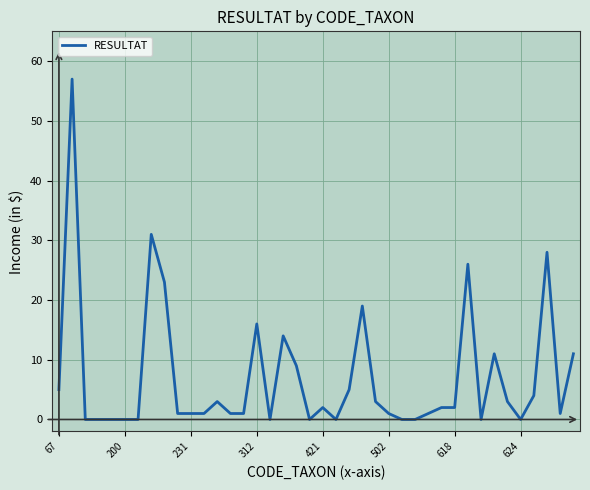

What is the maximum value shown in the chart?

57